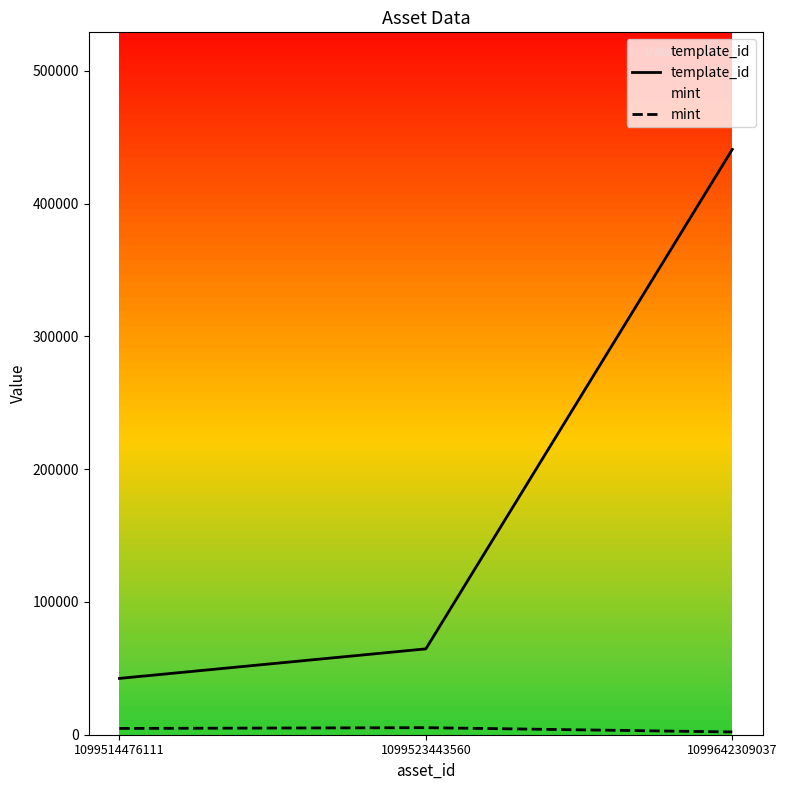

Which category has the lowest value in the template_id series?

1099514476111